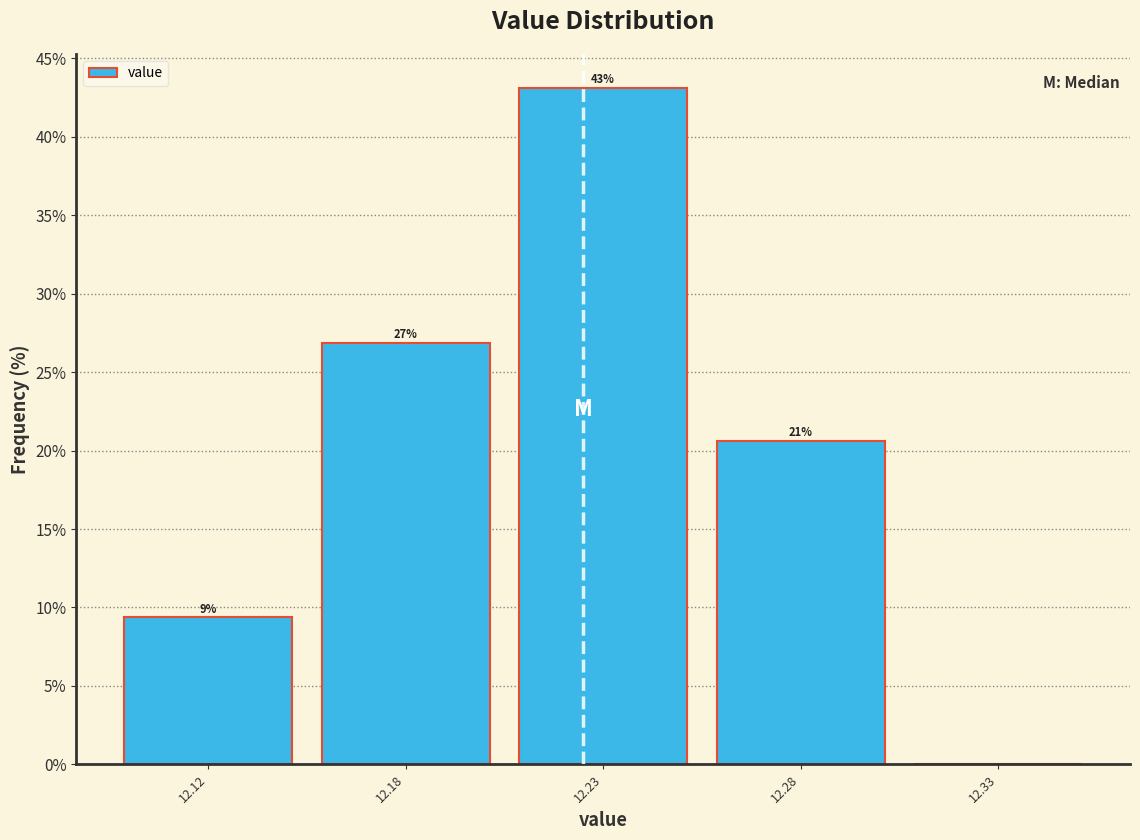

Which category has the highest value across all series?

12.23